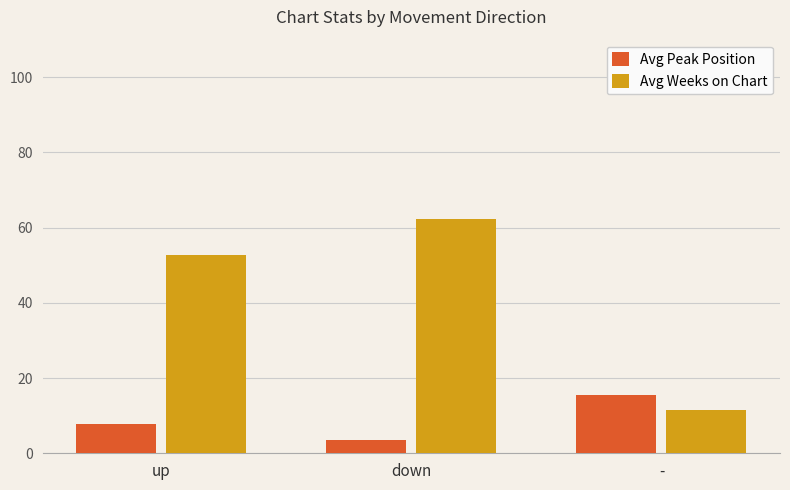

List the series in order of their overall mean, highest first.

Avg Weeks on Chart, Avg Peak Position